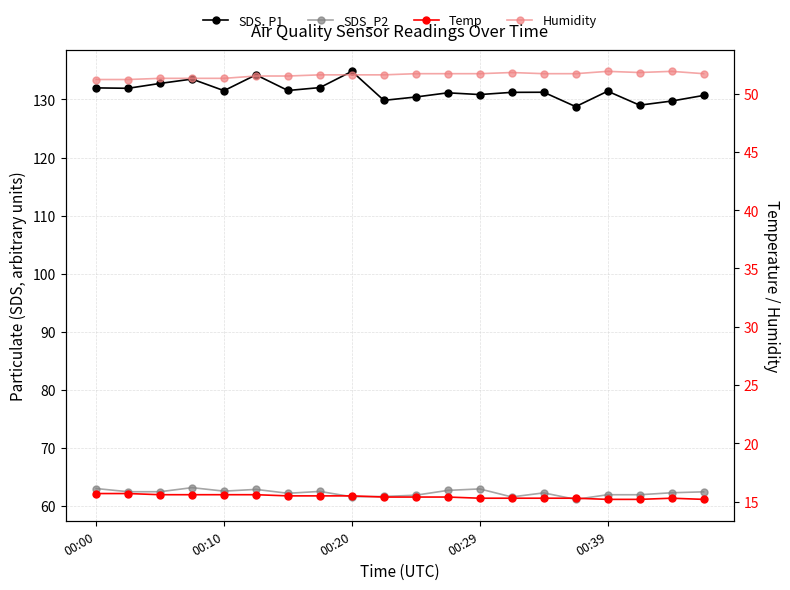

Reading left to right, what are all the values shown in this chart?

SDS_P1: 132.0	131.9	132.8	133.5	131.5	134.2	131.6	132.1	134.8	129.8	130.4	131.2	130.8	131.2	131.2	128.8	131.4	129.0	129.7	130.7
SDS_P2: 63.0	62.4	62.4	63.1	62.5	62.8	62.1	62.5	61.5	61.6	61.8	62.6	62.9	61.5	62.2	61.1	61.9	61.9	62.2	62.4
Temp: 15.7	15.7	15.6	15.6	15.6	15.6	15.5	15.5	15.5	15.4	15.4	15.4	15.3	15.3	15.3	15.3	15.2	15.2	15.3	15.2
Humidity: 51.2	51.2	51.3	51.3	51.3	51.5	51.5	51.6	51.6	51.6	51.7	51.7	51.7	51.8	51.7	51.7	51.9	51.8	51.9	51.7